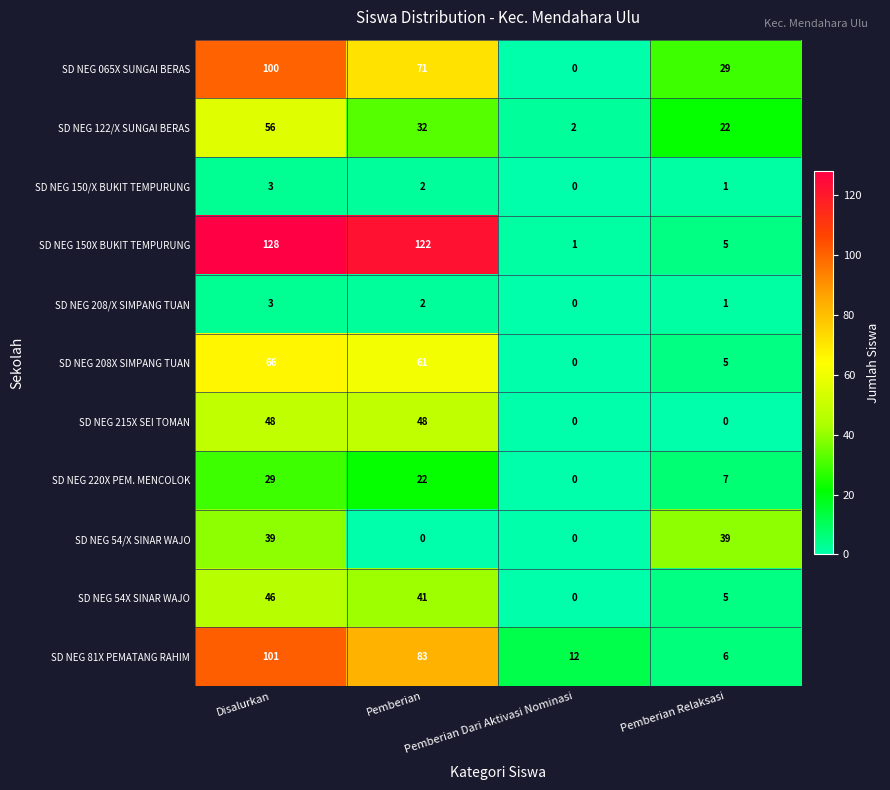

Which series has the largest total across all categories?

SD NEG 150X BUKIT TEMPURUNG